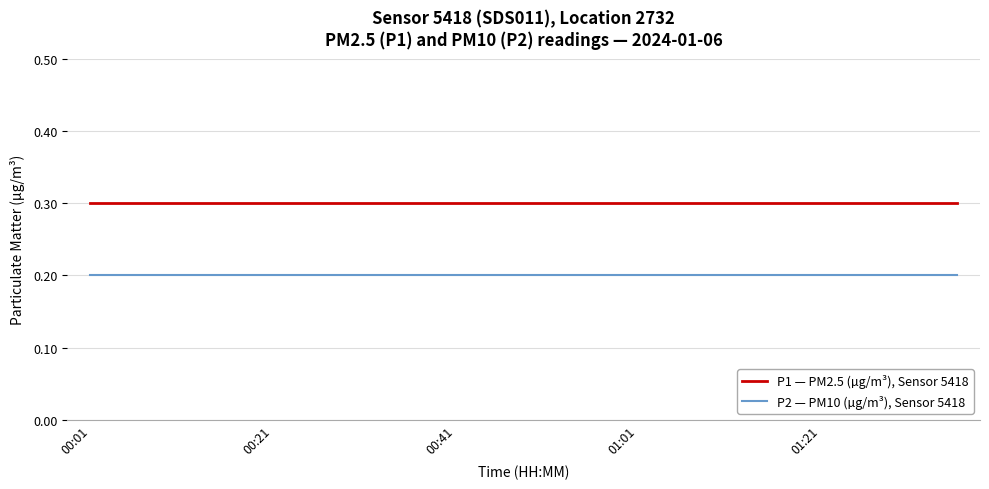

List the series in order of their overall mean, lowest first.

P2 — PM10 (µg/m³), Sensor 5418, P1 — PM2.5 (µg/m³), Sensor 5418